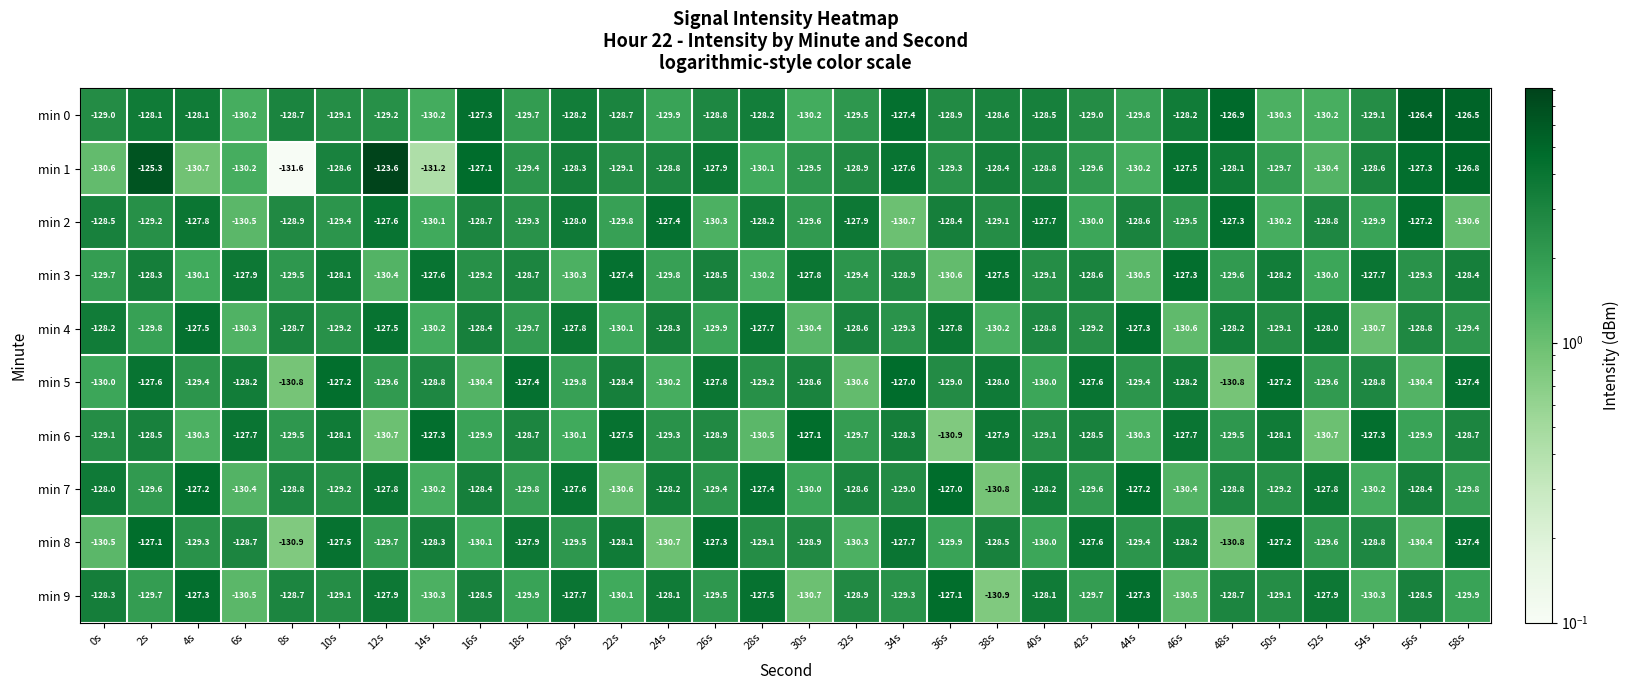

At 2s, list the series in order from largest to smallest.

min 1, min 8, min 5, min 0, min 3, min 6, min 2, min 7, min 9, min 4